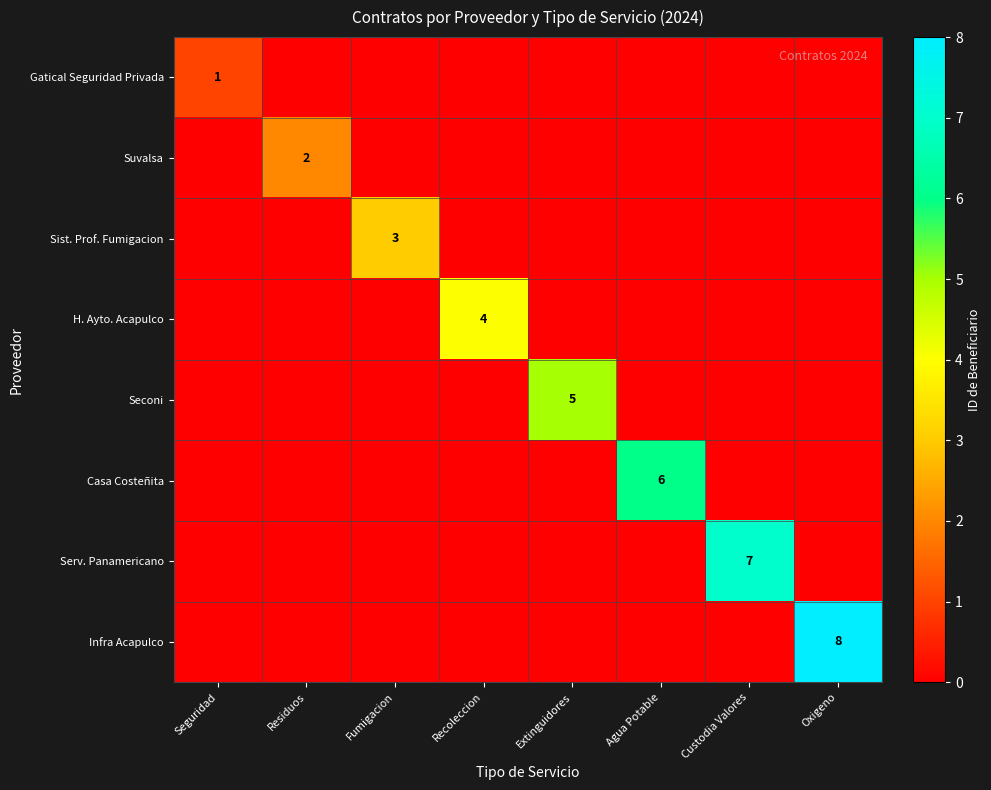

Rank the categories by Seconi value from lowest to highest.

Seguridad, Residuos, Fumigacion, Recoleccion, Agua Potable, Custodia Valores, Oxigeno, Extinguidores